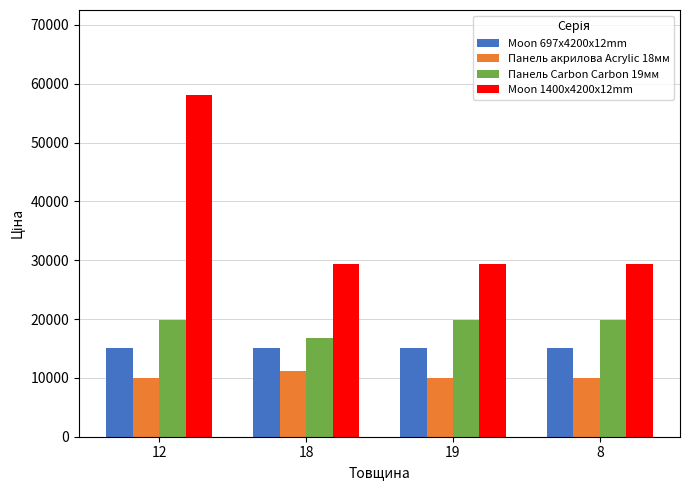

What is the average value of the Moon 1400x4200x12mm series?

36480.4